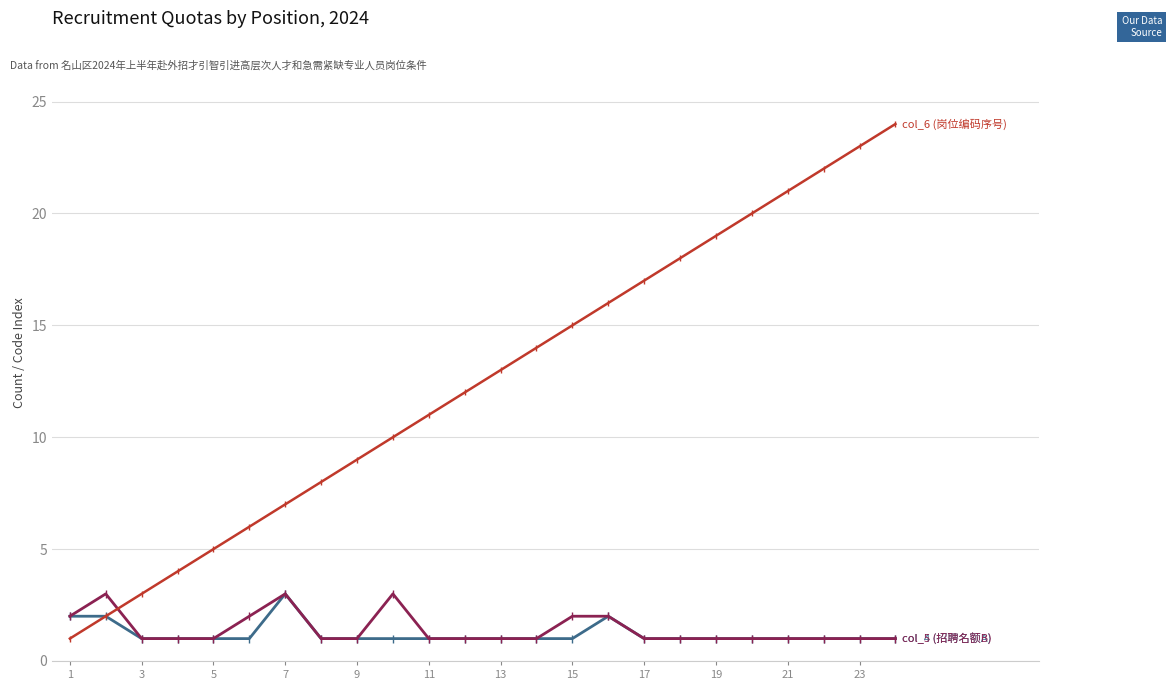

How many distinct data groups are displayed?

3